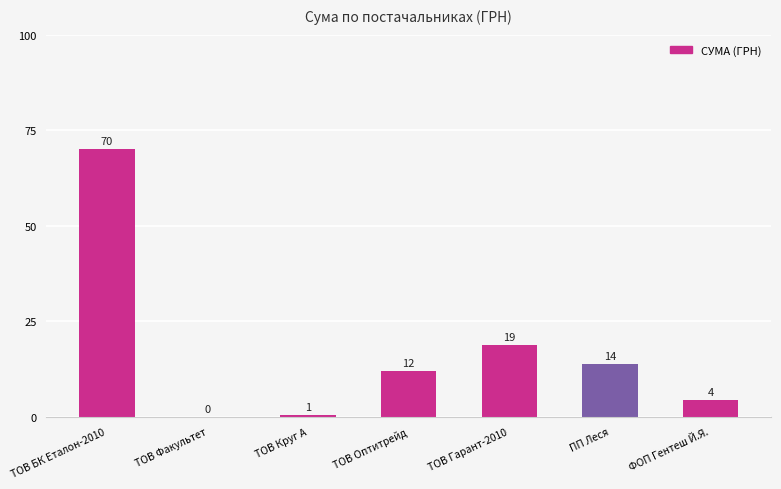

Is it true that the value at ТОВ Круг А is 0.6?

True